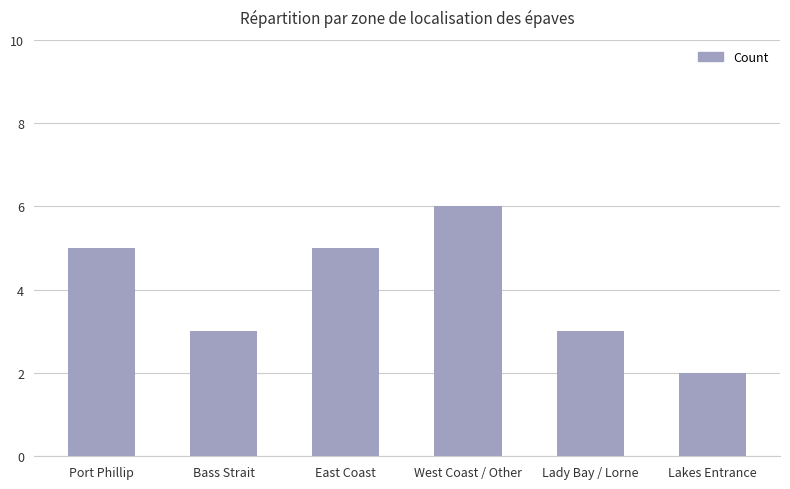

What is the label of the 4th bar from the right?

East Coast